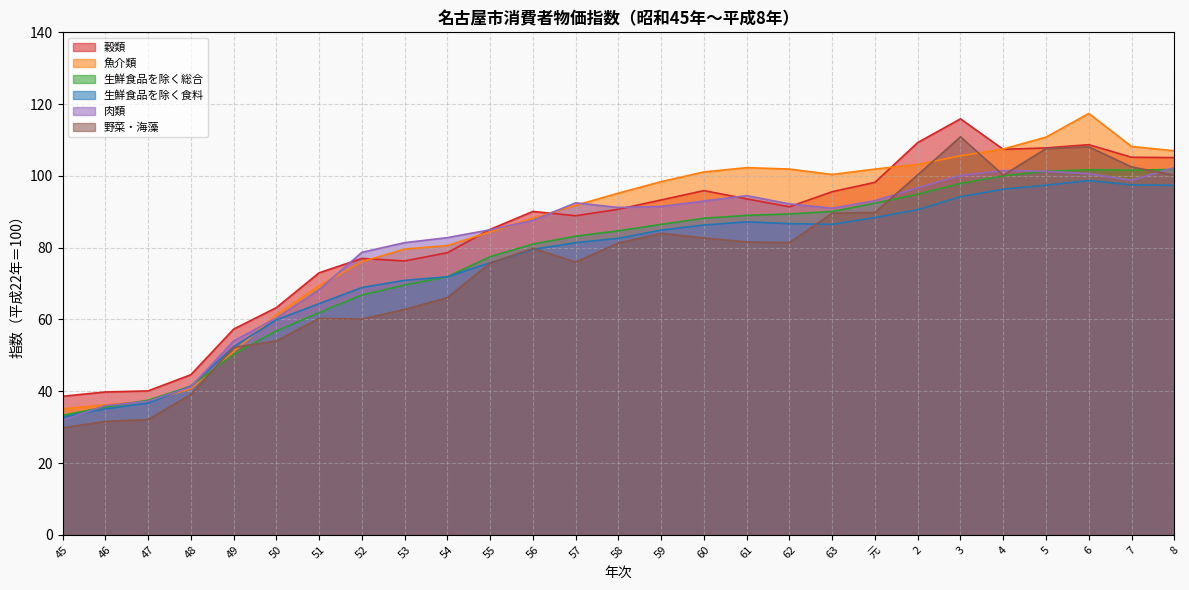

Reading right to left, transcribe all the data shown in this chart.

穀類: 8=105.1	7=105.2	6=108.7	5=107.8	4=107.4	3=115.9	2=109.3	元=98.2	63=95.6	62=91.4	61=93.6	60=95.9	59=93.3	58=90.7	57=88.9	56=90.1	55=85.1	54=78.6	53=76.3	52=77.0	51=73.0	50=63.3	49=57.3	48=44.6	47=40.1	46=39.8	45=38.6
魚介類: 8=107.0	7=108.2	6=117.4	5=110.8	4=107.5	3=105.6	2=103.2	元=101.9	63=100.4	62=101.9	61=102.3	60=101.1	59=98.4	58=95.2	57=91.8	56=88.2	55=84.4	54=80.6	53=79.6	52=76.1	51=69.4	50=61.3	49=51.0	48=40.7	47=37.3	46=36.2	45=35.1
生鮮食品を除く総合: 8=101.8	7=101.6	6=101.7	5=101.3	4=100.0	3=97.9	2=94.9	元=92.4	63=90.1	62=89.4	61=89.0	60=88.2	59=86.5	58=84.7	57=83.2	56=81.0	55=77.5	54=71.9	53=69.6	52=66.8	51=61.9	50=56.8	49=50.3	48=41.4	47=37.5	46=35.6	45=33.3
生鮮食品を除く食料: 8=97.4	7=97.5	6=98.7	5=97.4	4=96.3	3=94.2	2=90.6	元=88.4	63=86.5	62=86.7	61=87.2	60=86.3	59=84.9	58=82.6	57=81.4	56=79.5	55=75.8	54=71.9	53=70.9	52=68.9	51=64.4	50=59.9	49=52.4	48=41.4	47=36.7	46=35.1	45=32.8
肉類: 8=102.3	7=98.8	6=100.6	5=101.3	4=101.5	3=100.1	2=96.7	元=93.1	63=91.0	62=92.2	61=94.5	60=93.0	59=91.5	58=91.2	57=92.5	56=87.6	55=85.0	54=82.8	53=81.4	52=78.7	51=68.3	50=60.4	49=54.0	48=41.2	47=37.2	46=36.0	45=31.9
野菜・海藻: 8=100.2	7=102.5	6=108.1	5=107.6	4=100.2	3=110.9	2=100.3	元=89.8	63=89.6	62=81.4	61=81.6	60=82.7	59=84.0	58=81.3	57=76.0	56=79.8	55=75.7	54=66.1	53=62.8	52=60.1	51=60.3	50=54.0	49=52.2	48=39.1	47=32.1	46=31.6	45=29.8